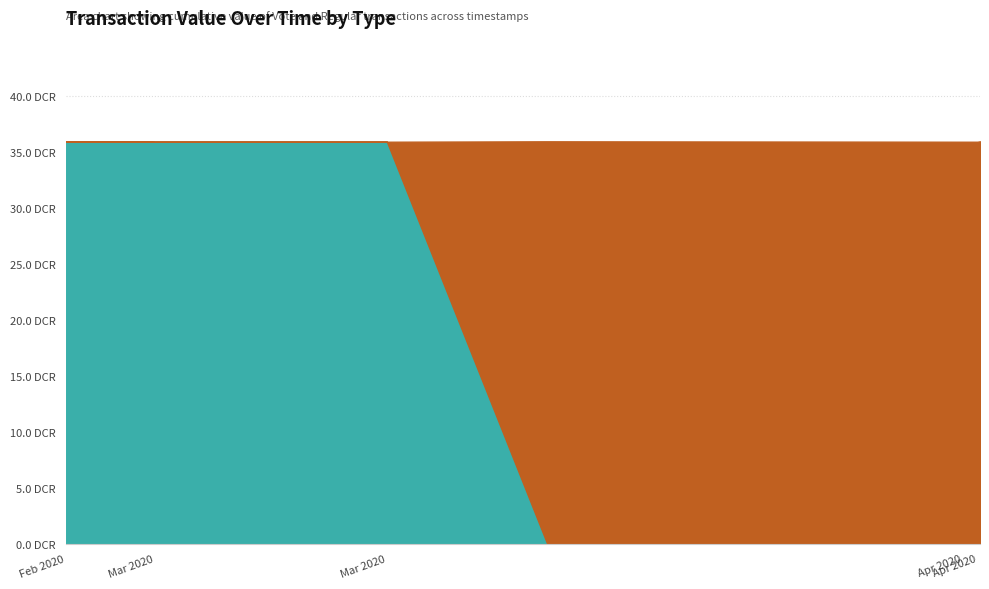

Is the value of Vote (value) at 1584053327 greater than the value of Regular (value) at 1583274050?

Yes